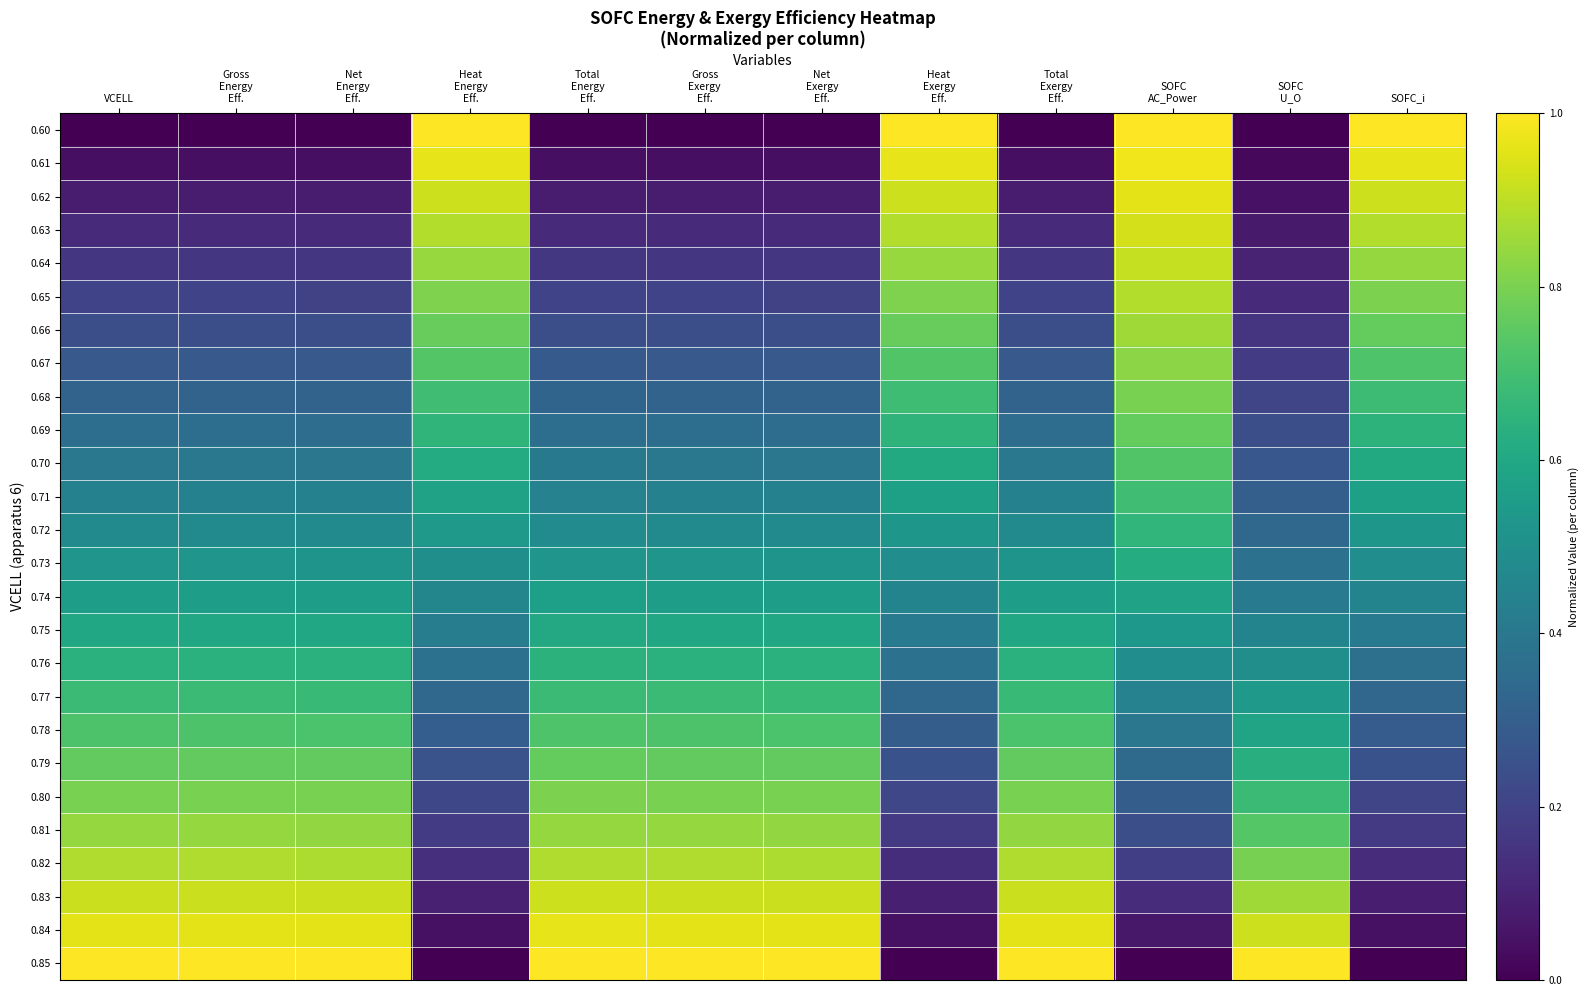

Which has a higher value, Gross
Exergy
Eff. or SOFC
U_O?

Gross
Exergy
Eff.